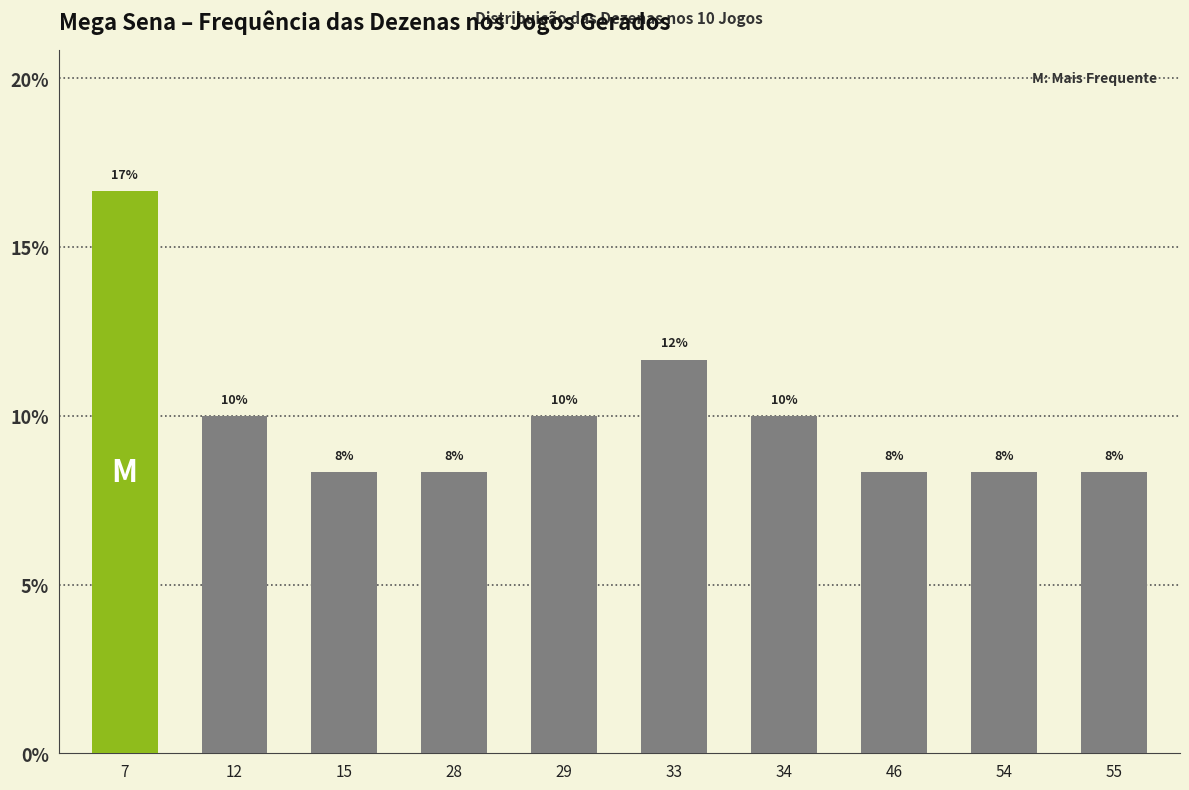

What is the greatest value displayed?

16.7